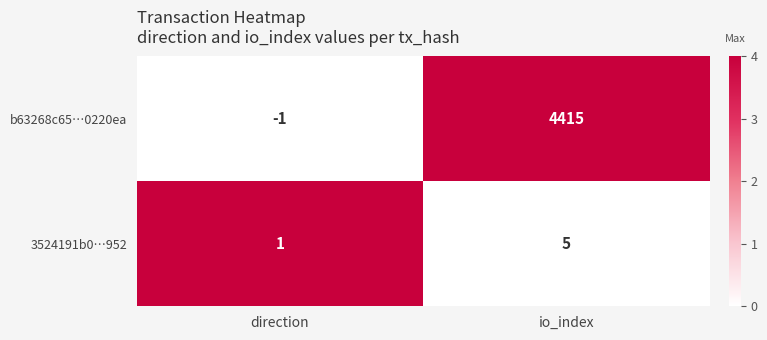

Which series changed the most between direction and io_index?

b63268c65…0220ea